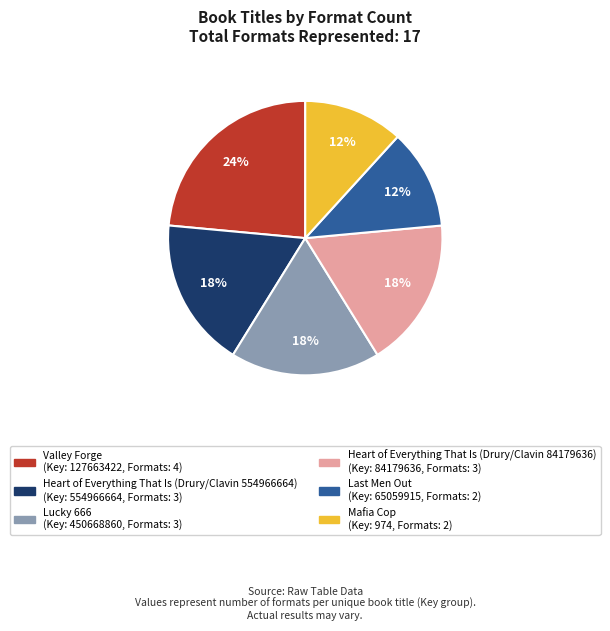

Which slice is the largest?

Valley Forge